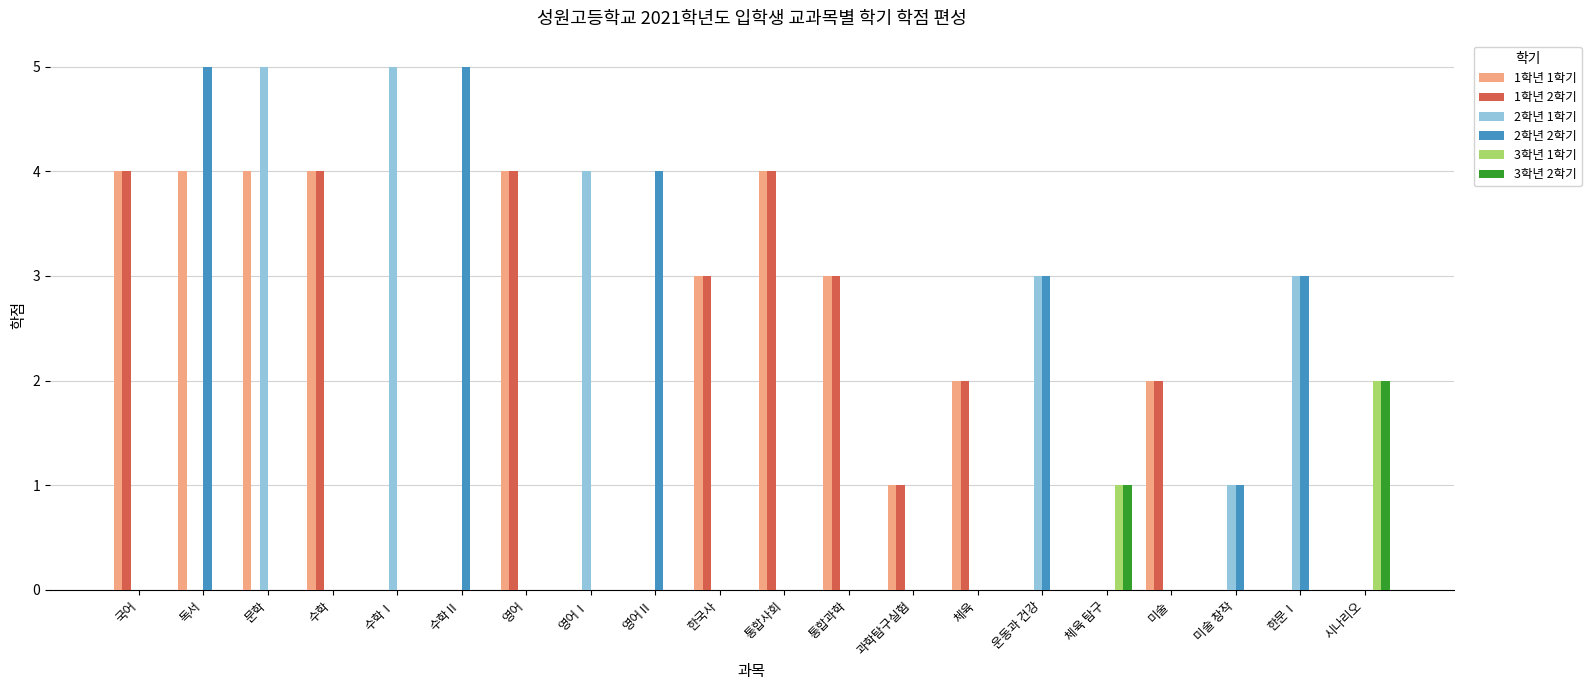

The value of 3학년 1학기 at 국어 is -1. True or false?

False